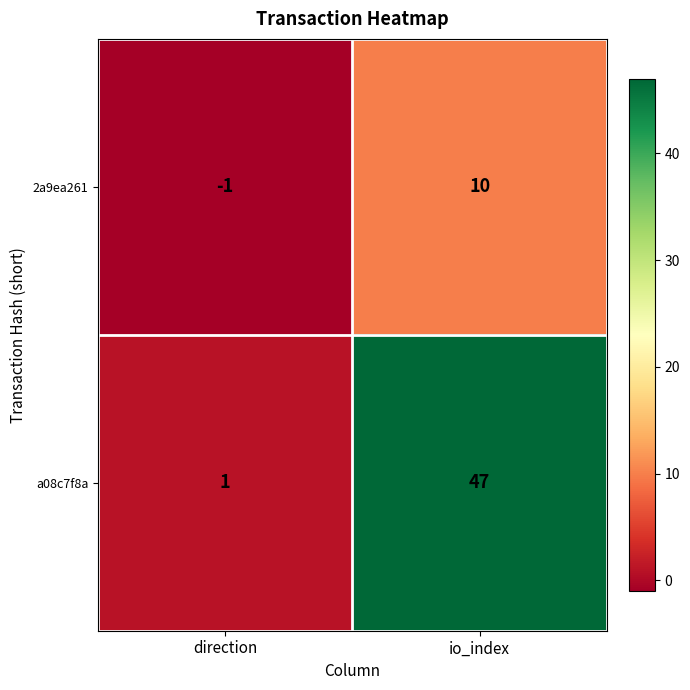

True or false: a08c7f8a has a value of 1 at direction.

True